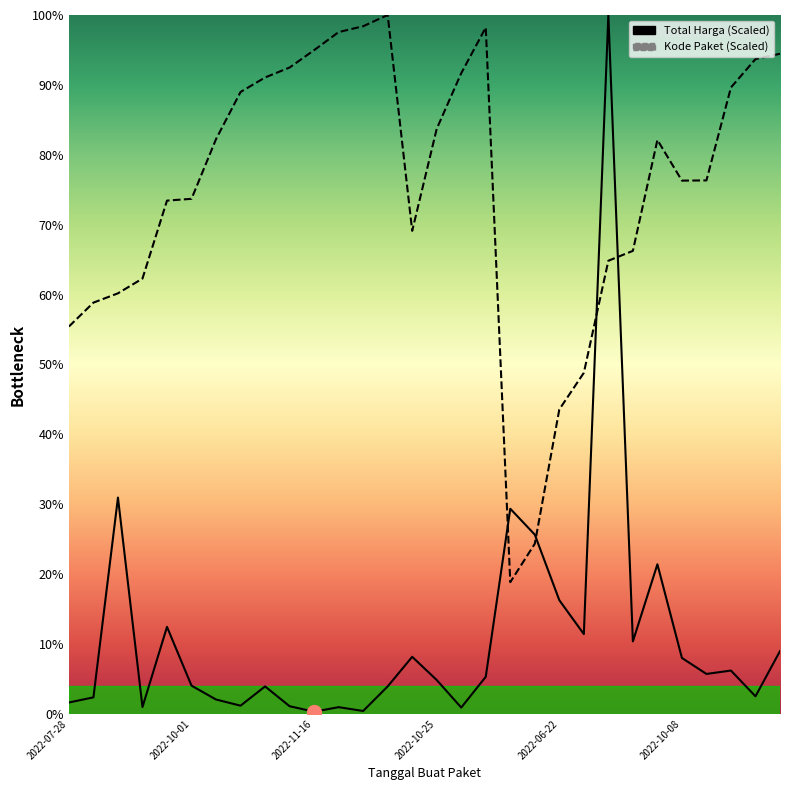

Is this an area chart (filled region under the line)?

No